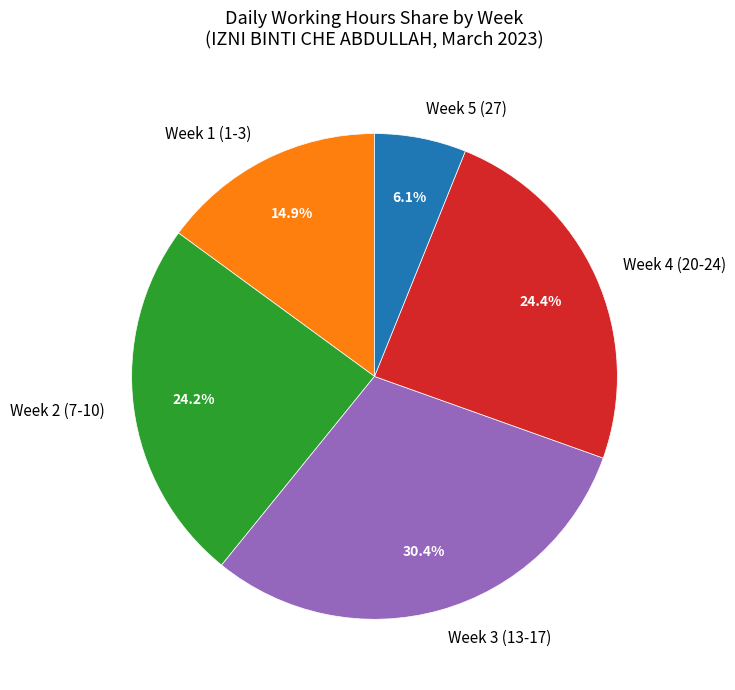

What is the ratio of the value at Week 4 (20-24) to the value at Week 3 (13-17)?

0.8